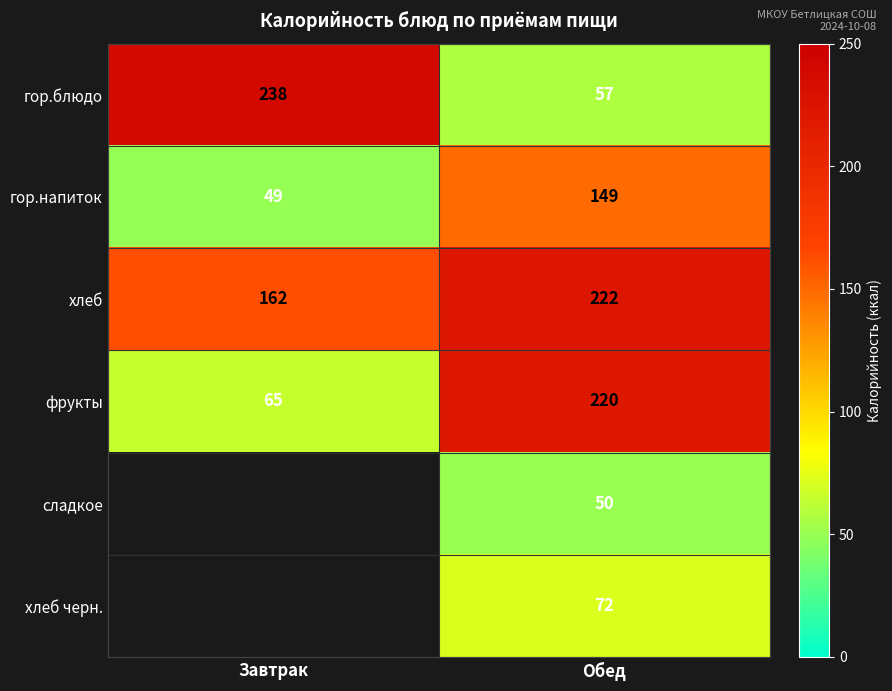

How many distinct data groups are displayed?

6